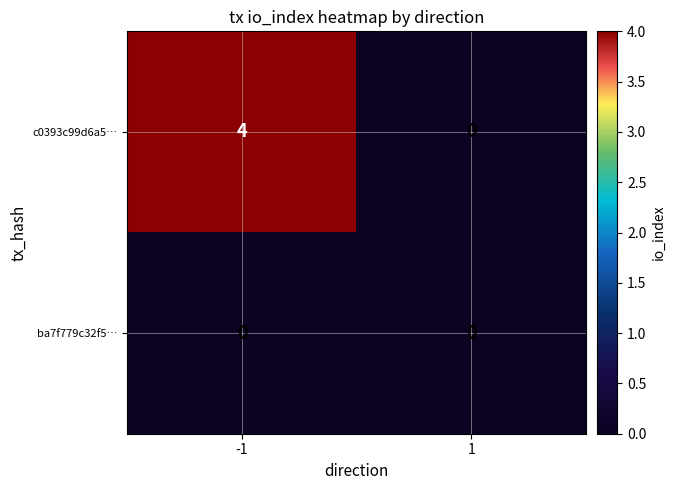

How many values in c0393c99d6a5… are above zero?

1